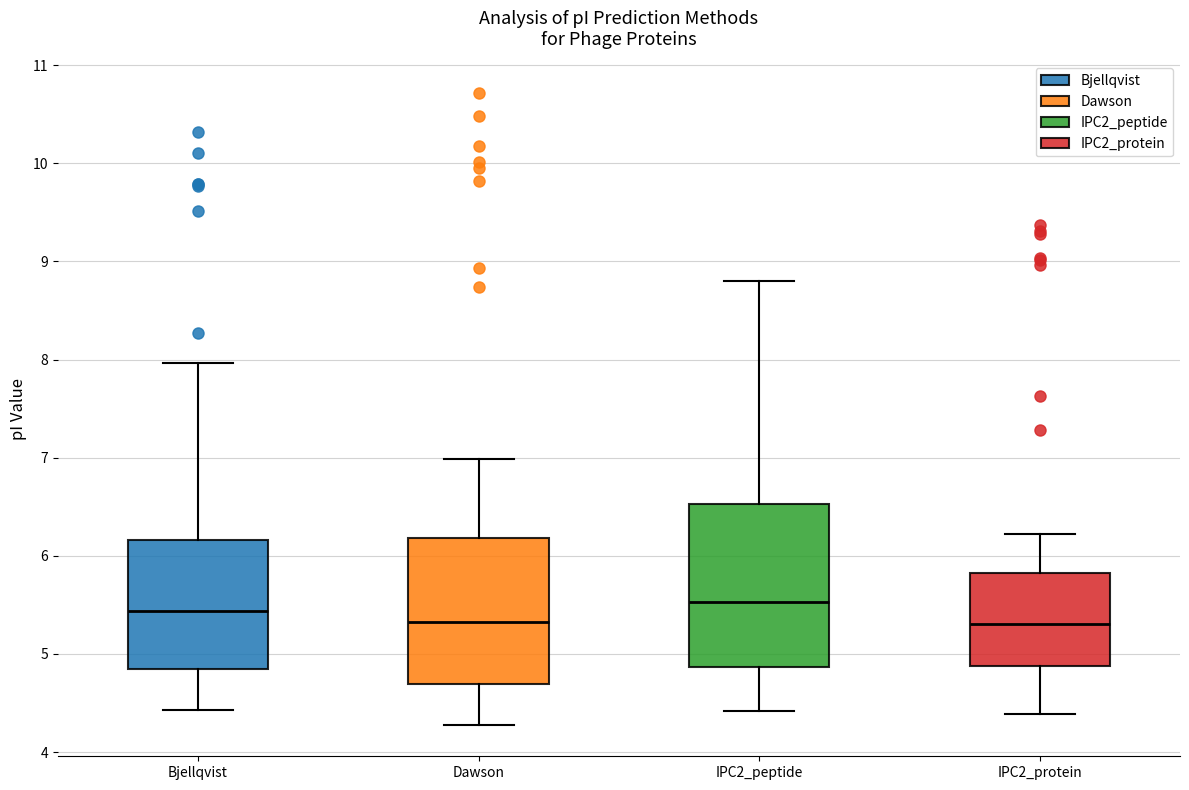

Where does the lower whisker of the box for IPC2_peptide end on the y-axis? The values are not printed on the chart, so give them approximately, as read against the axis.

4.4